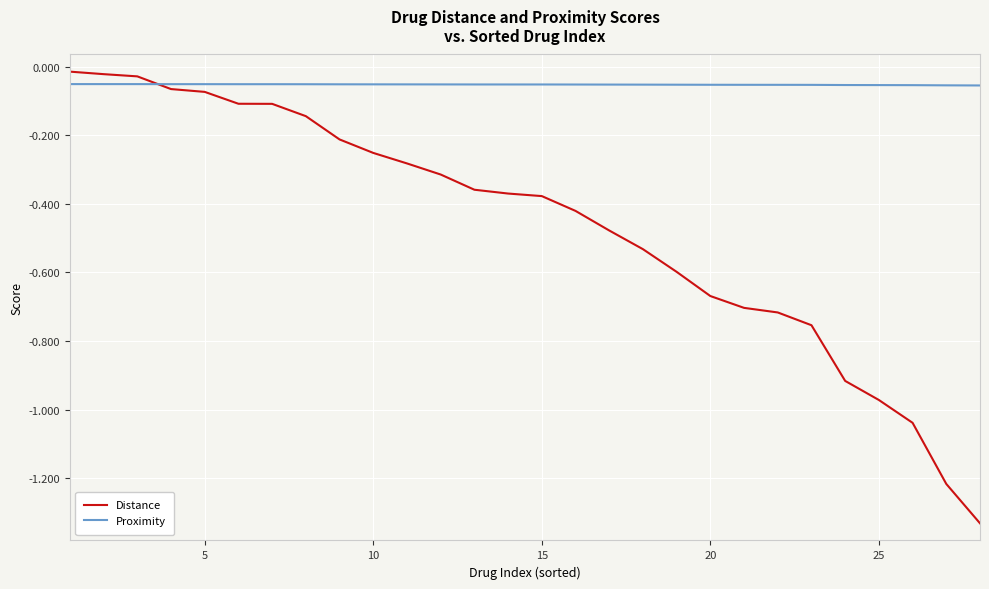

True or false: Distance and Proximity cross at least once.

True